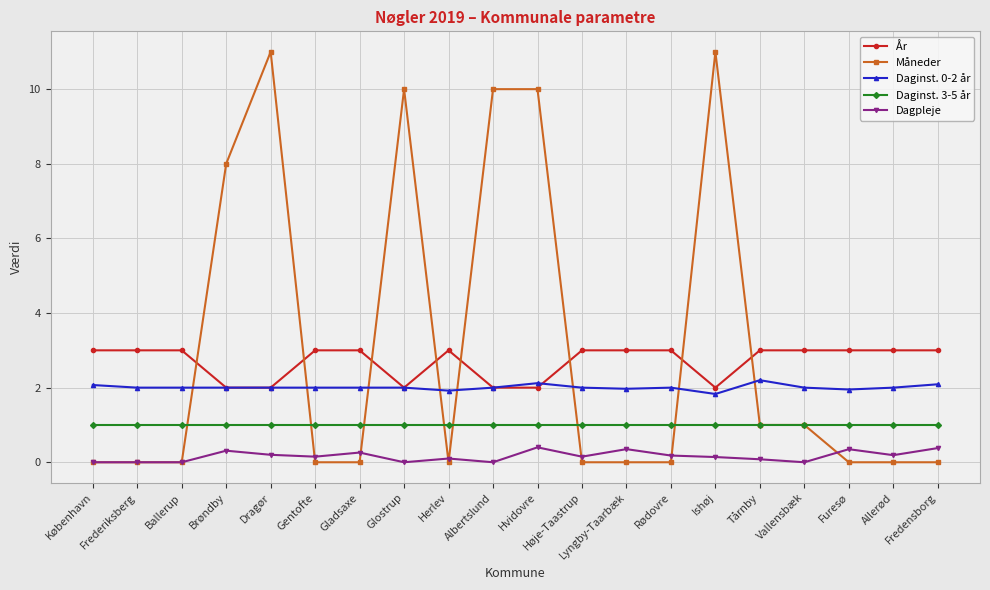

True or false: År has a value of 3.0 at Vallensbæk.

True